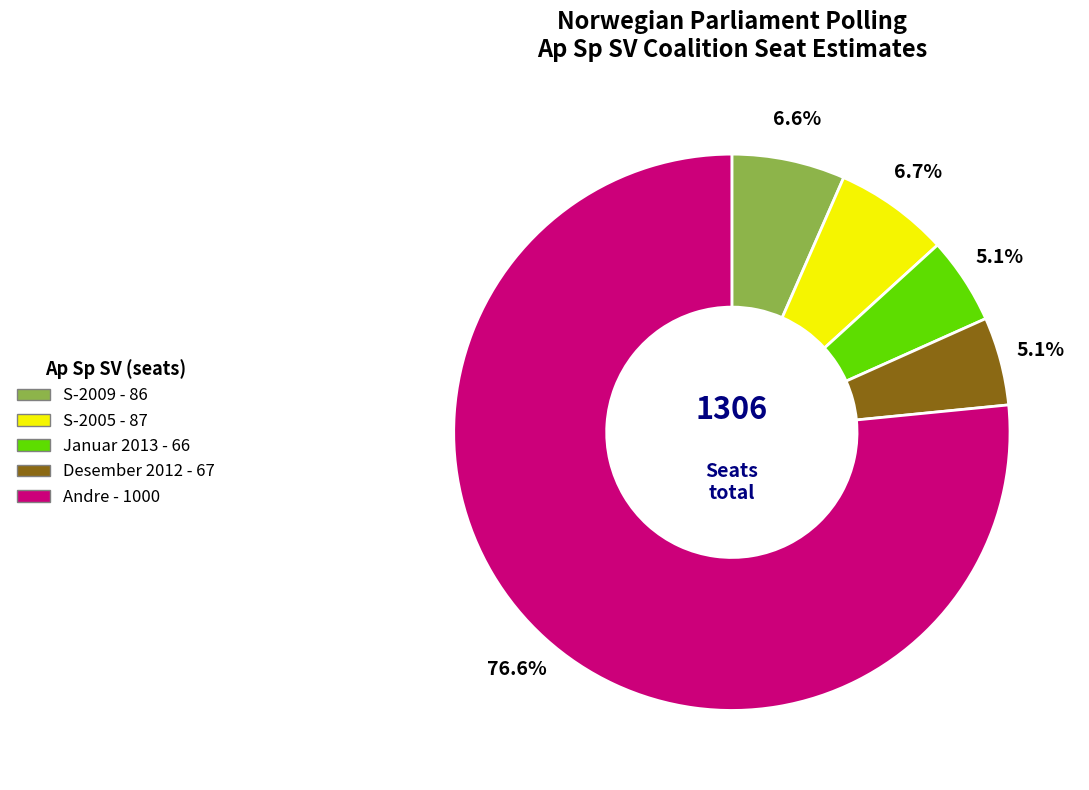

How many segments does this pie chart have?

5